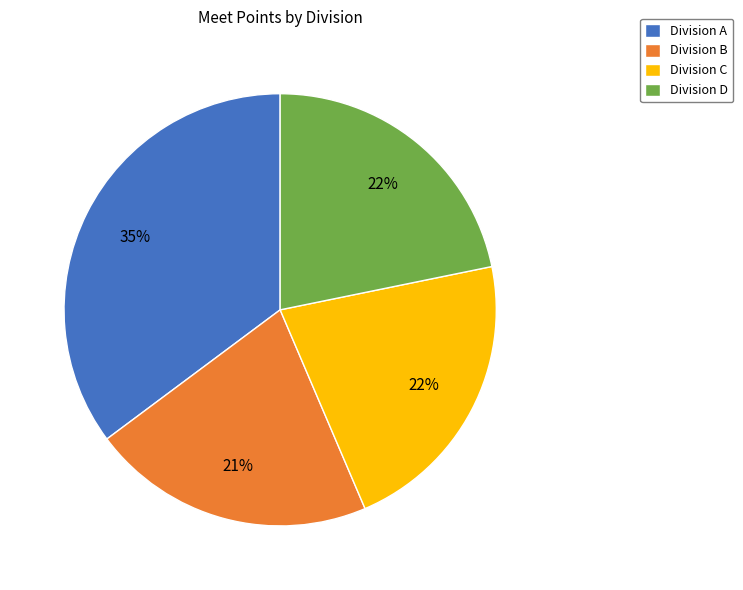

To the nearest percent, what is the difference between the Division B and Division C slice percentages?

1%